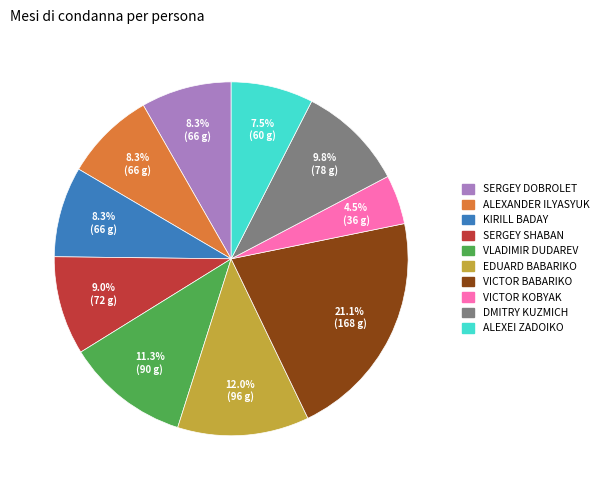

To the nearest percent, what is the difference between the largest and smallest slice percentages?

17%